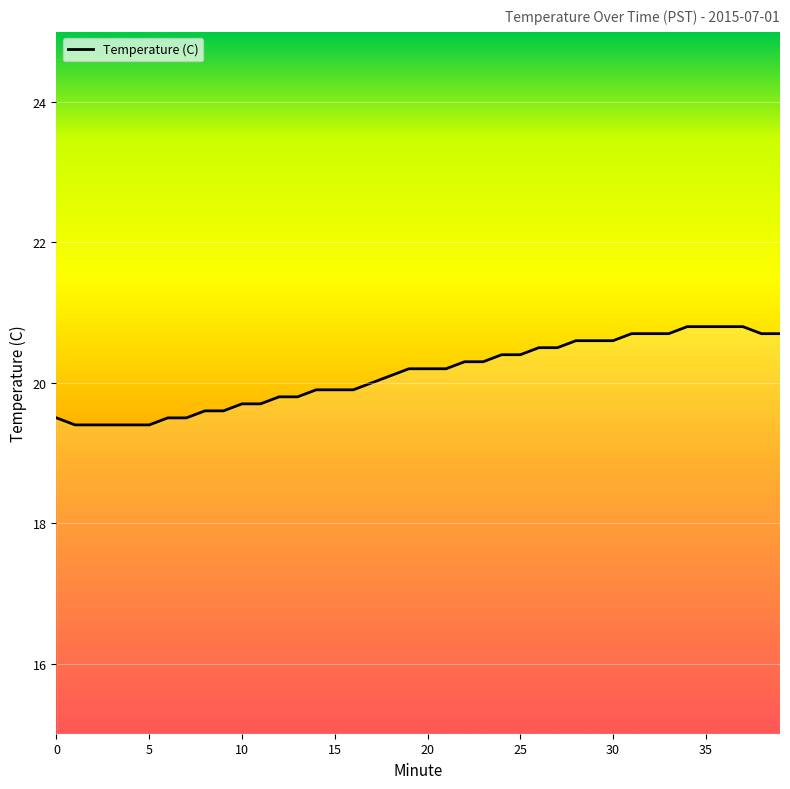

What is the greatest value displayed?

20.8